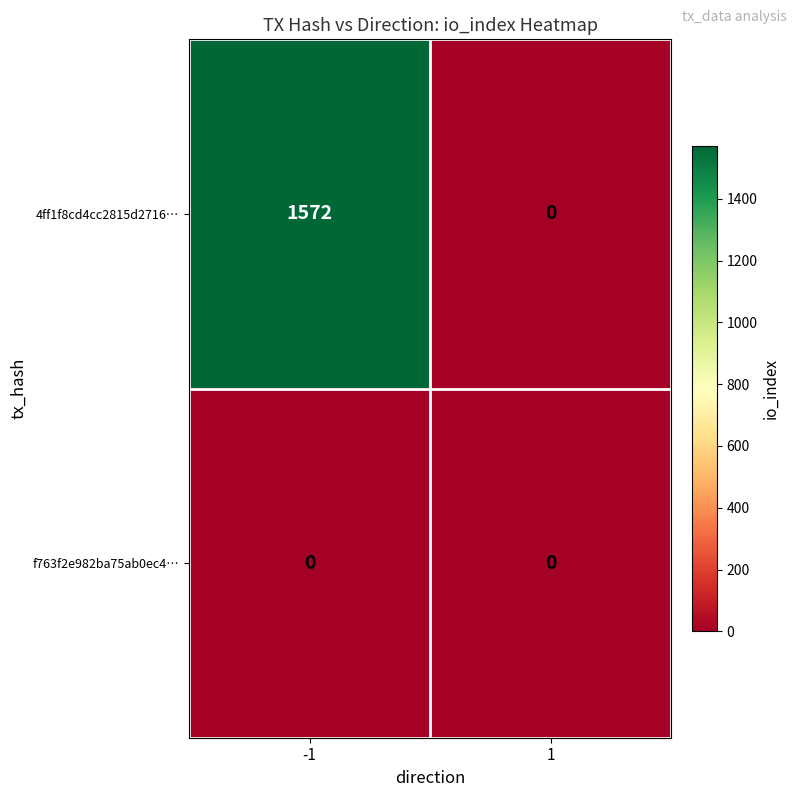

The value of 4ff1f8cd4cc2815d2716… at -1 is 501. True or false?

False